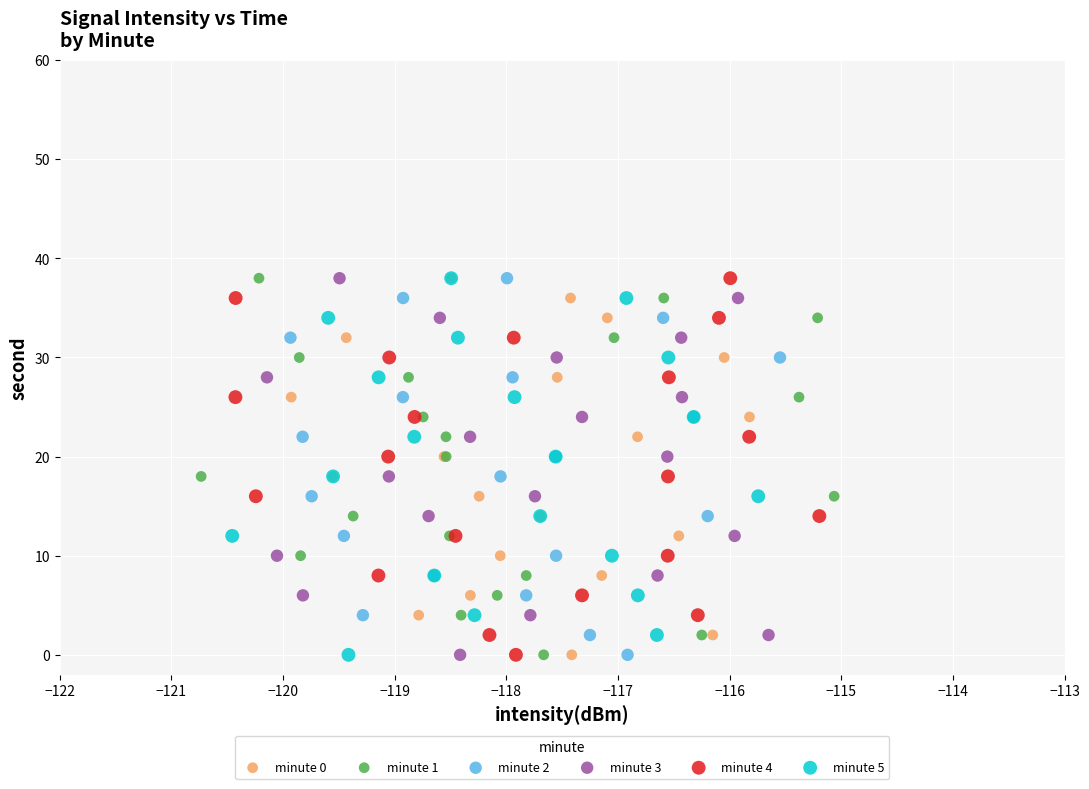

What are all the series names shown in the legend?

minute 0, minute 1, minute 2, minute 3, minute 4, minute 5